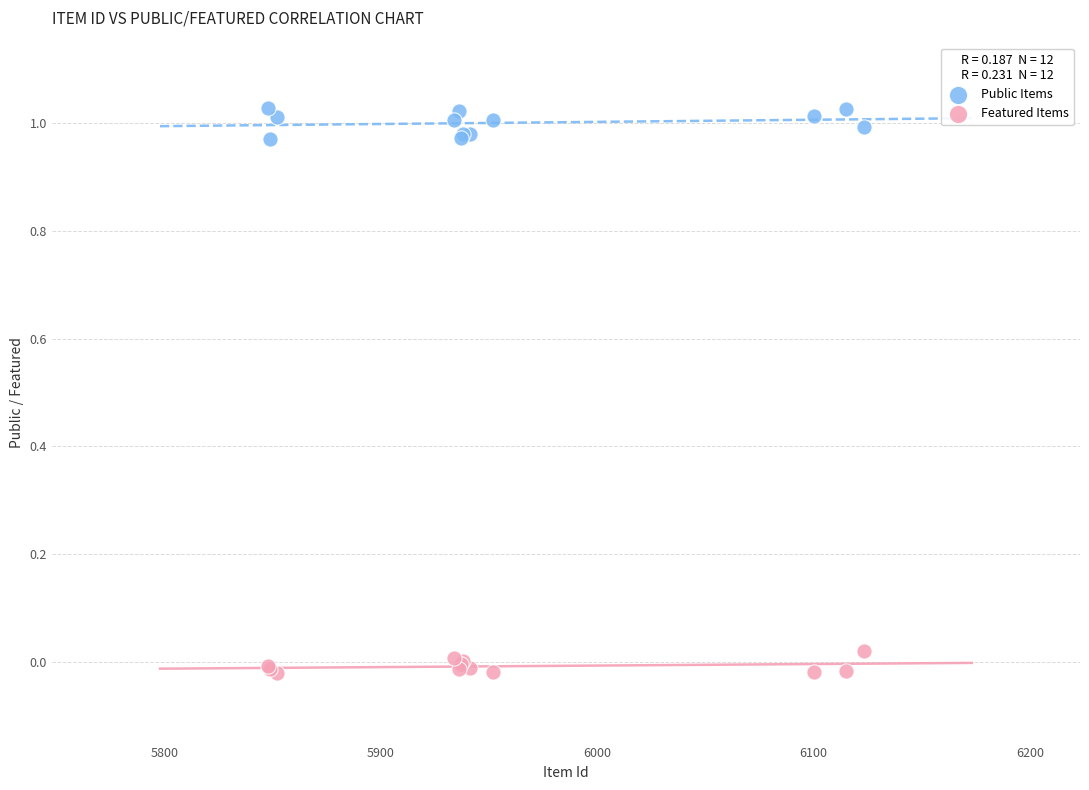

Which series reaches the minimum Y coordinate?

Featured Items